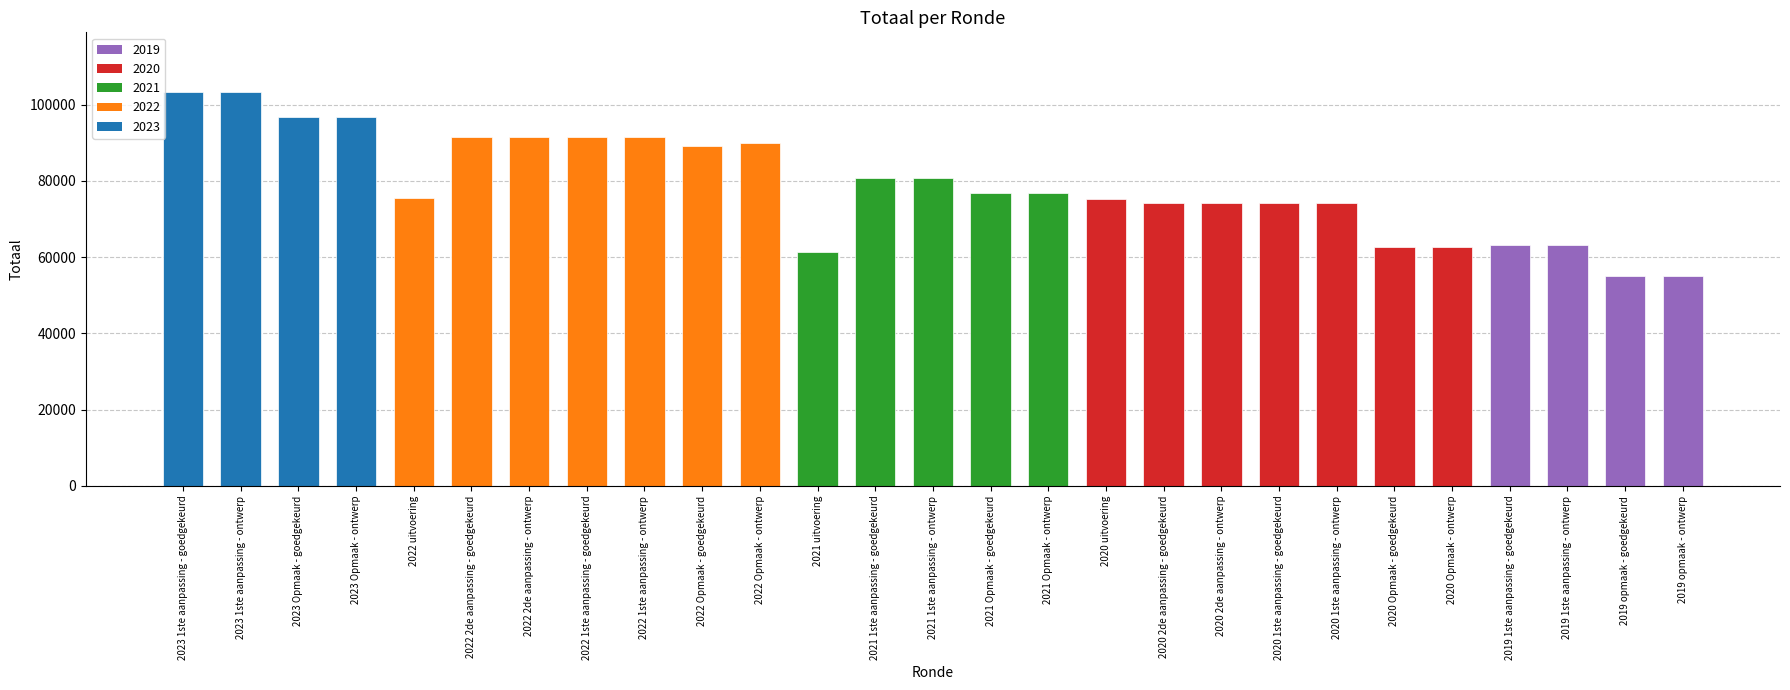

Is it true that the value at 2022 2de aanpassing - ontwerp is 91528?

True